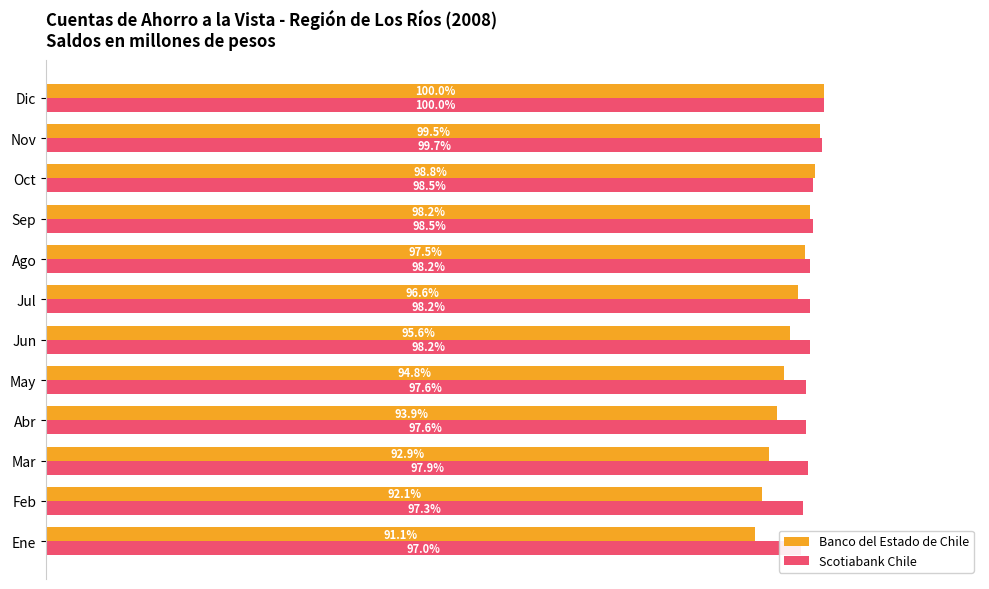

What is the total value across all series at Ene?

188.1